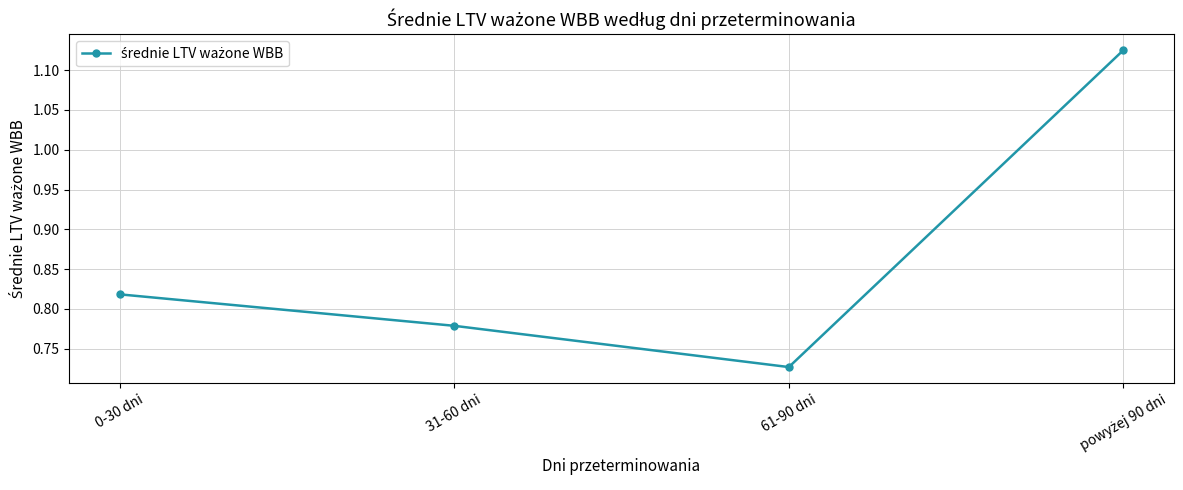

Which label corresponds to the smallest value in the chart?

61-90 dni